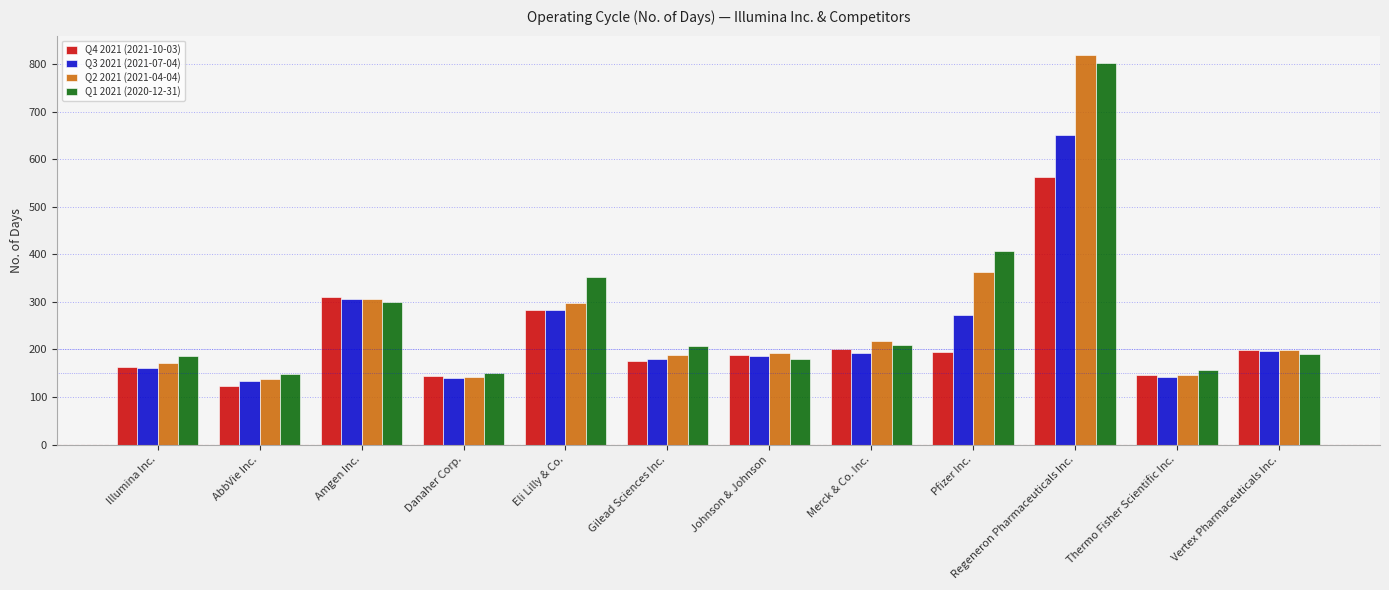

How many groups of bars are there?

12